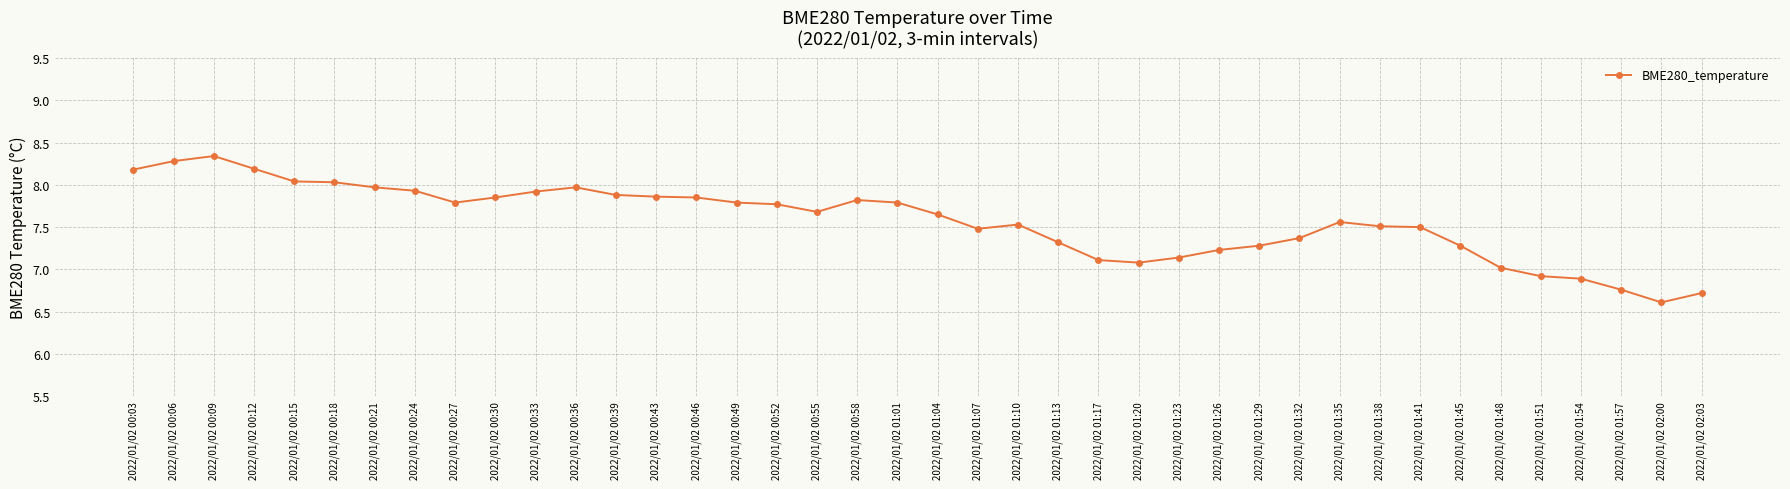

True or false: the data has more than 1 interior local peaks.

True